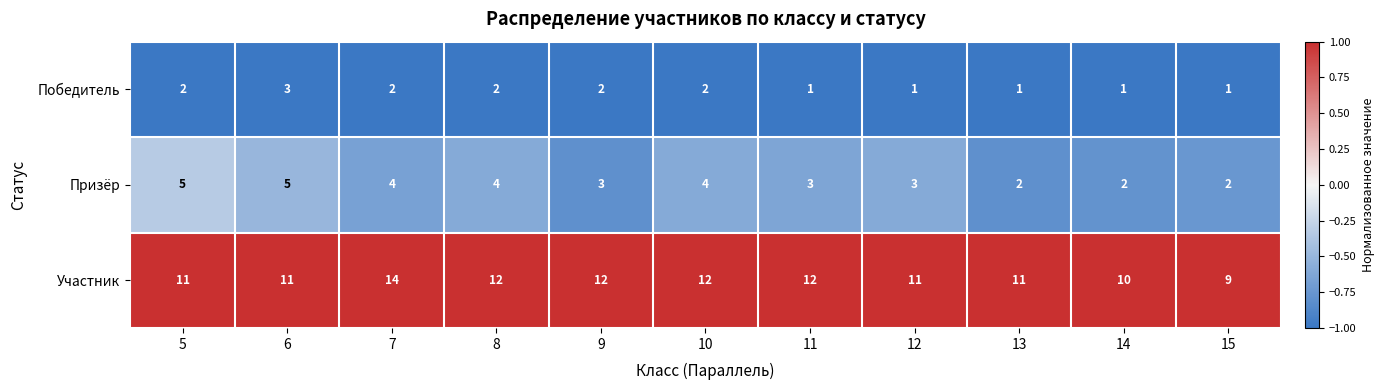

What is the difference between the highest and lowest values at 9?

10